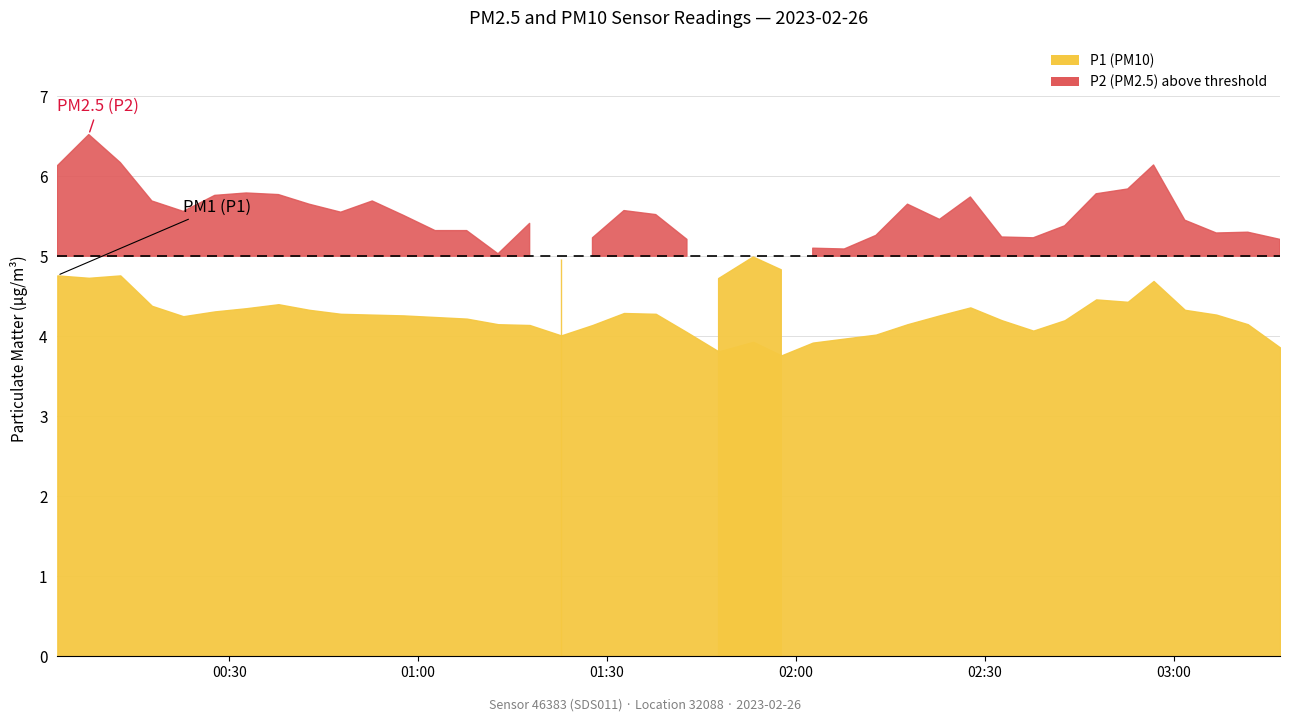

What is the value of the P2 point at the 14th from the left?

5.3